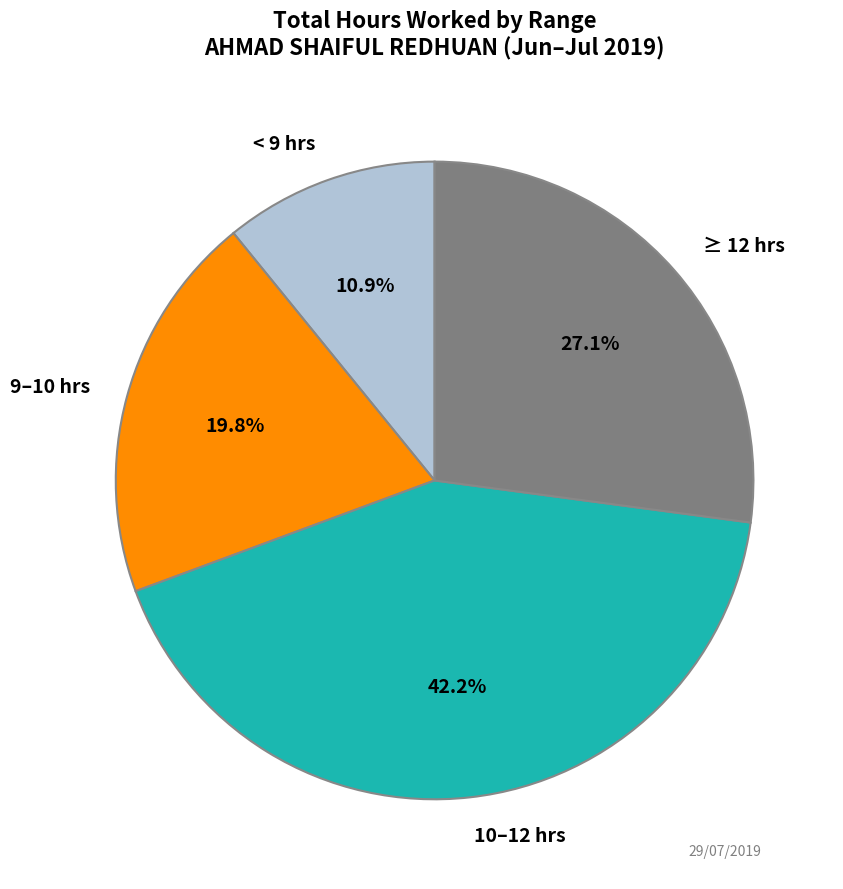

What is the ratio of the value at 10–12 hrs to the value at < 9 hrs?

3.9